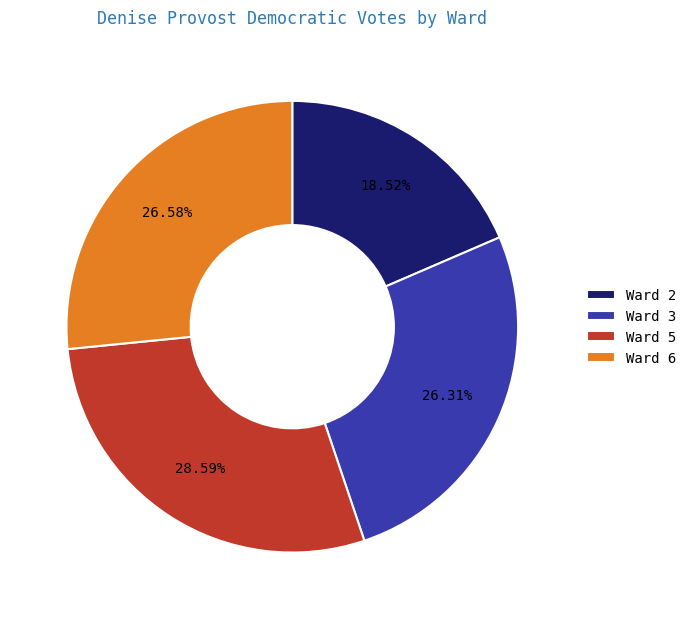

To the nearest percent, what percentage of the pie is Ward 6?

27%